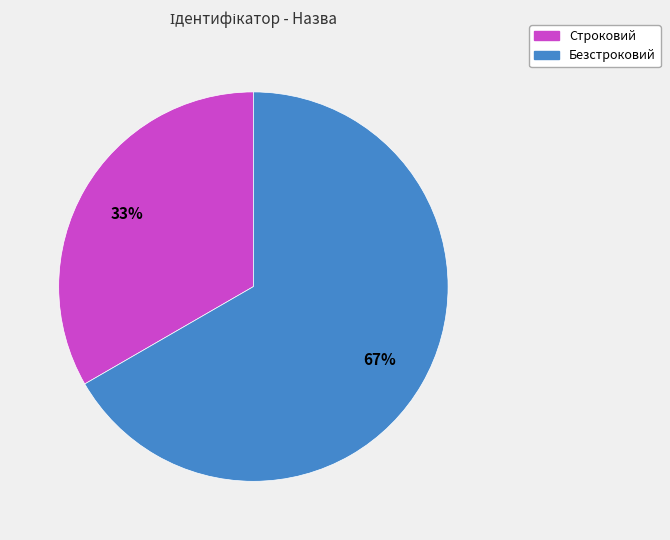

The Безстроковий slice represents 67% of the pie. True or false?

True